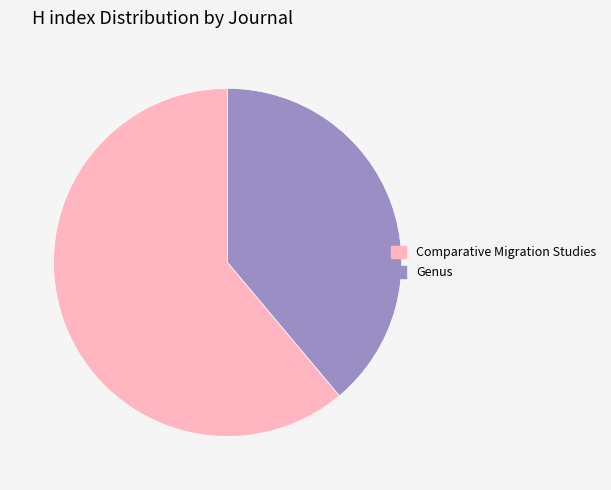

Is Genus the majority of the pie?

No